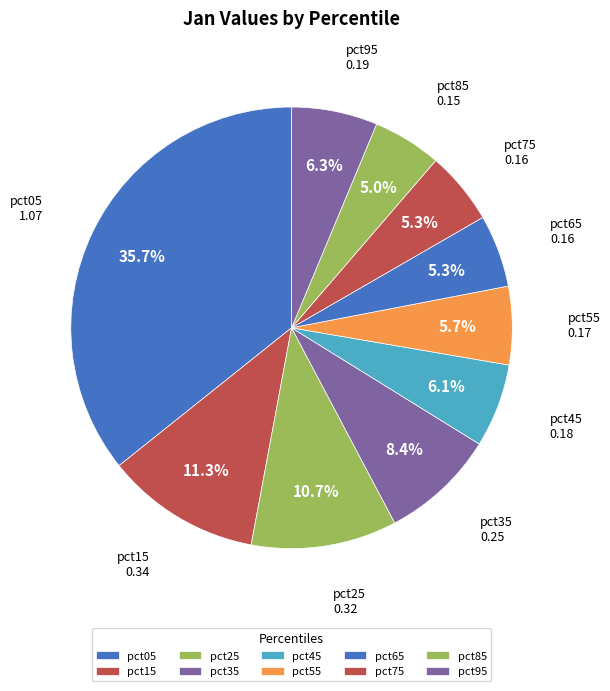

Is it true that pct05 is 36% of the pie?

True